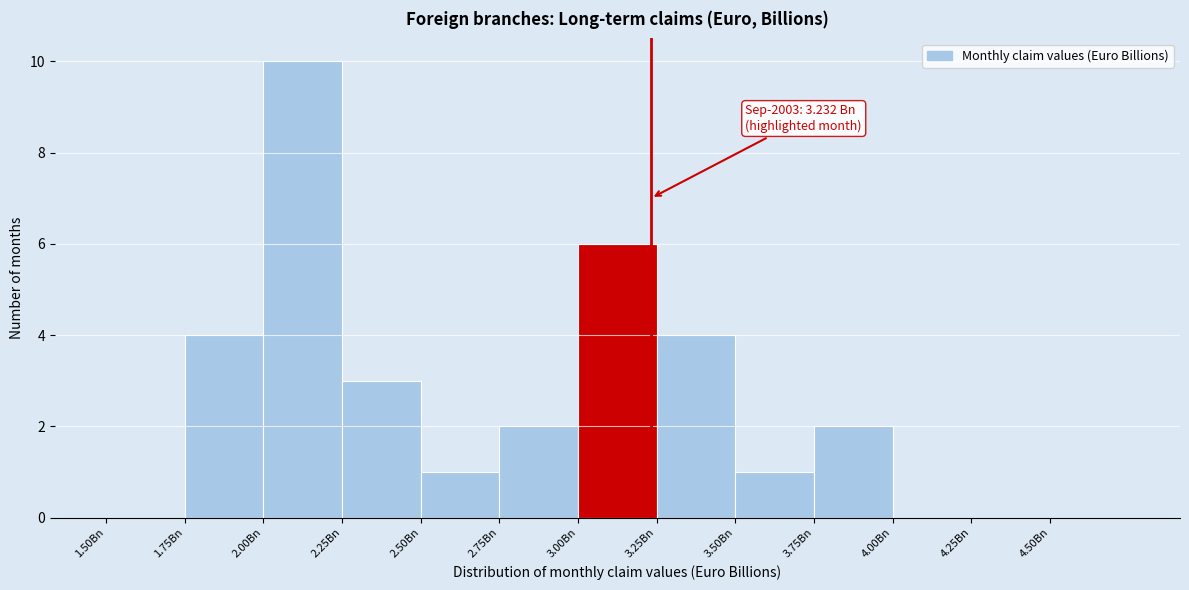

Over which range of the x-axis is the bar tallest?

2.00 to 2.25